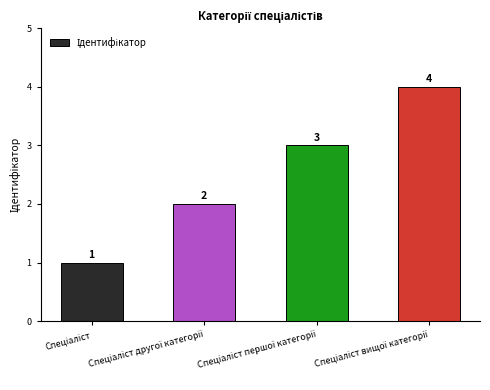

Are the bars horizontal?

No